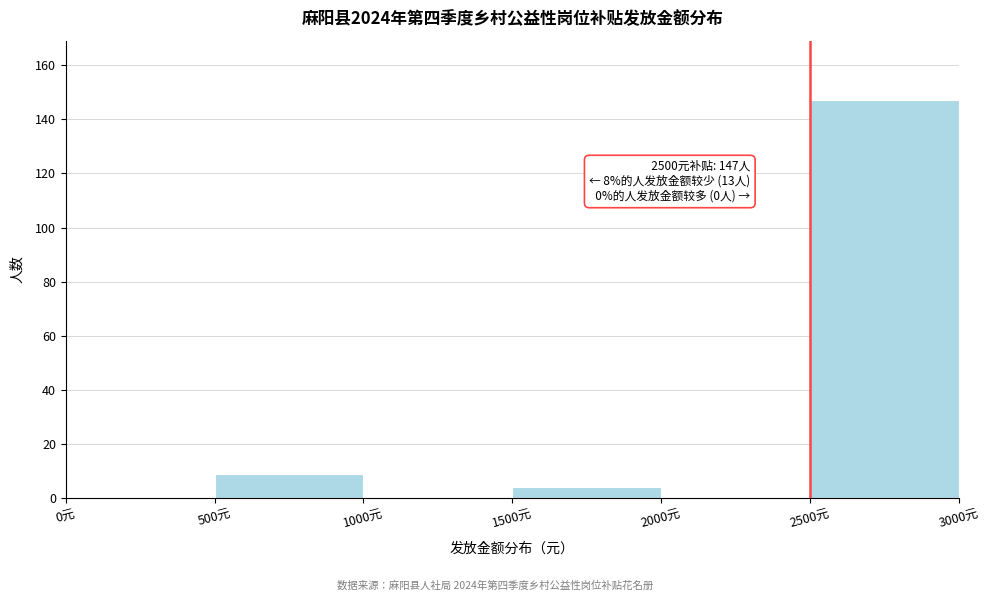

Over which range of the x-axis is the bar tallest?

2500 to 3000